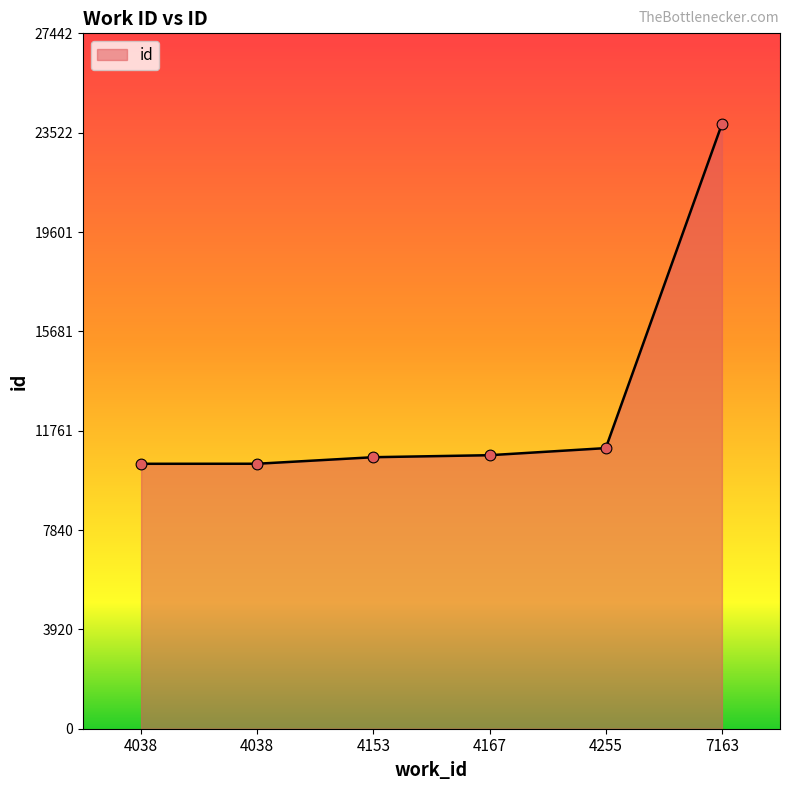

Approximately how many times larger is the value at 4167 compared to 4255?

1.0